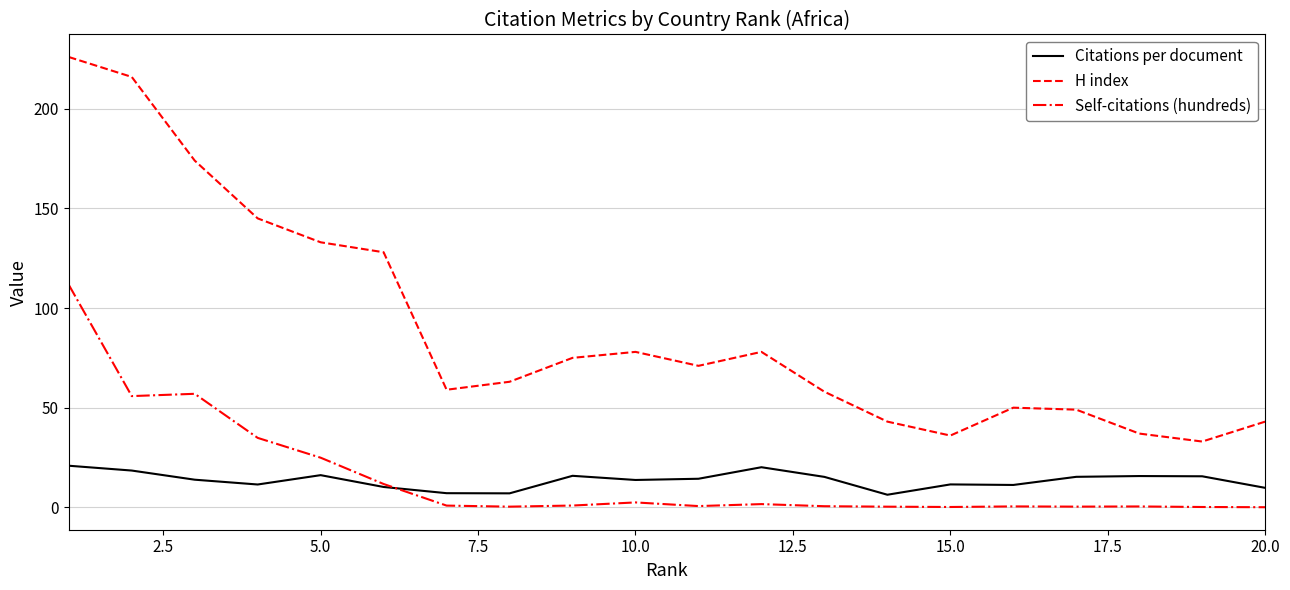

Rank the series by their maximum value, from lowest to highest.

Citations per document, Self-citations (hundreds), H index